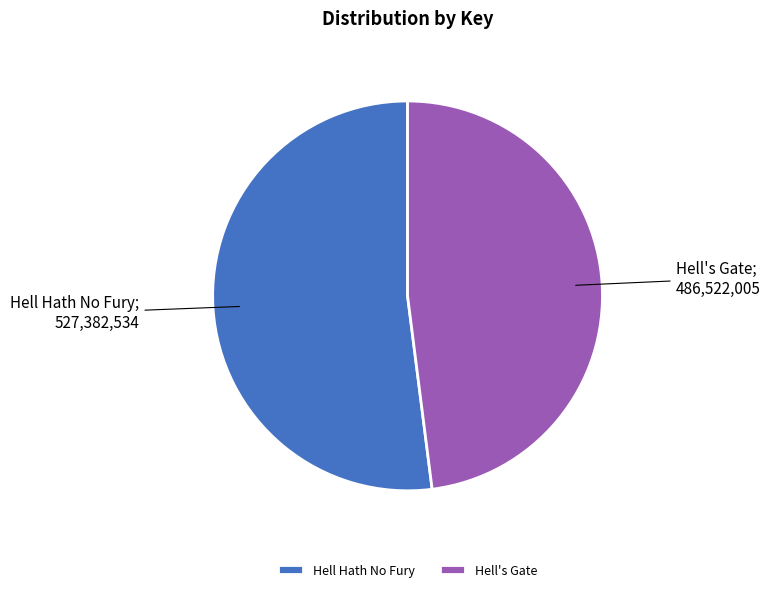

Combined, do Hell's Gate and Hell Hath No Fury account for over 50%?

Yes